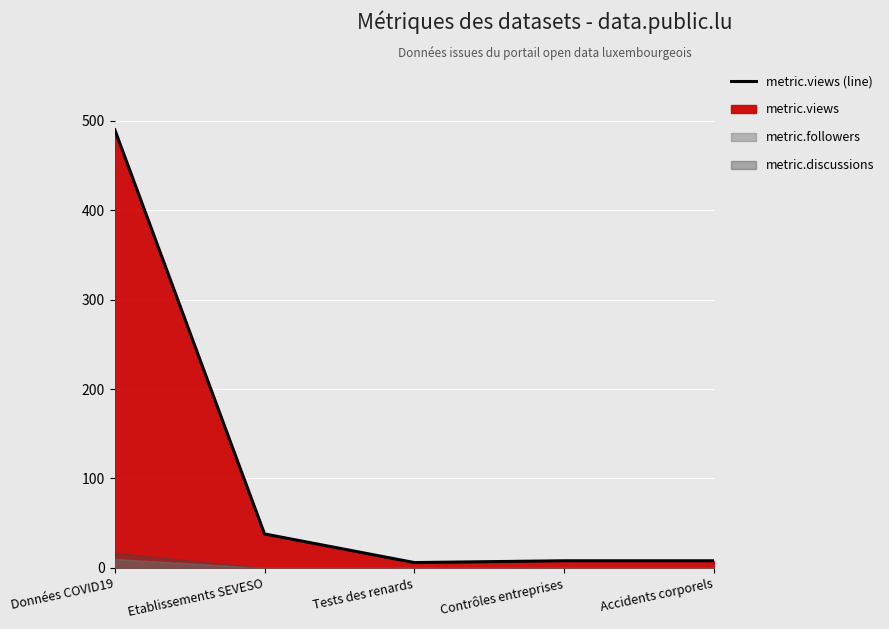

True or false: there are more than 2 points higher than both neighbors.

False